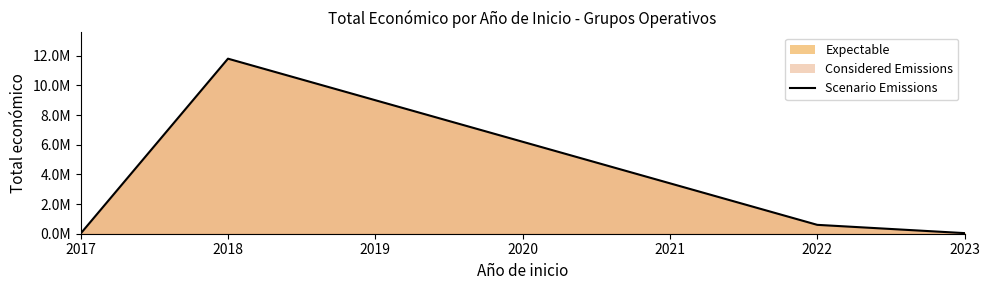

How many points are higher than both their immediate neighbors (excluding endpoints)?

1